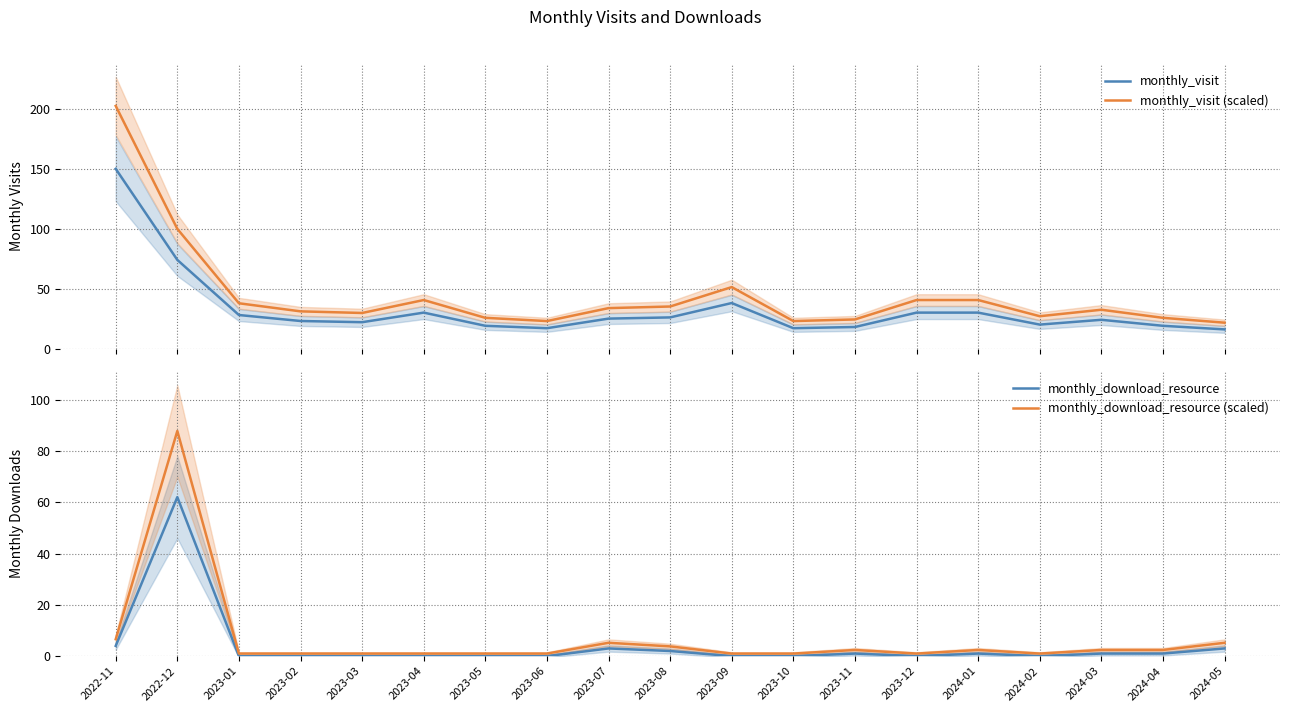

At which category is the sum across all series the highest?

2022-11